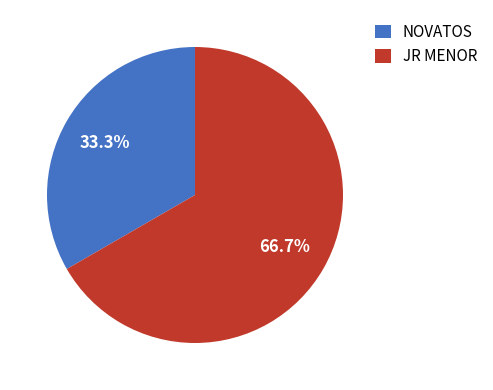

To the nearest percent, what is the combined percentage of JR MENOR and NOVATOS?

100%